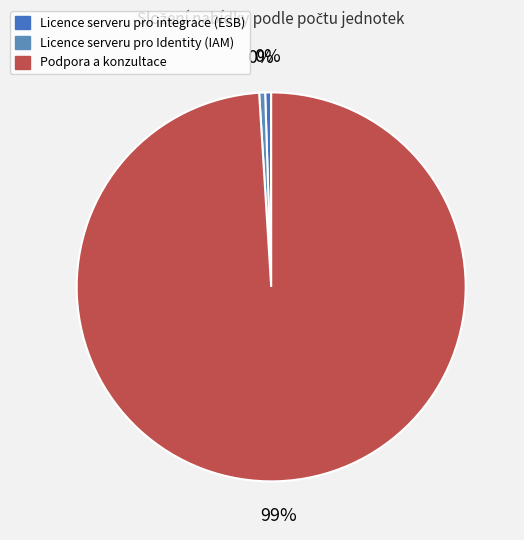

Combined, what portion of the pie is Podpora a konzultace and Licence serveru pro Identity (IAM)?

99.5%